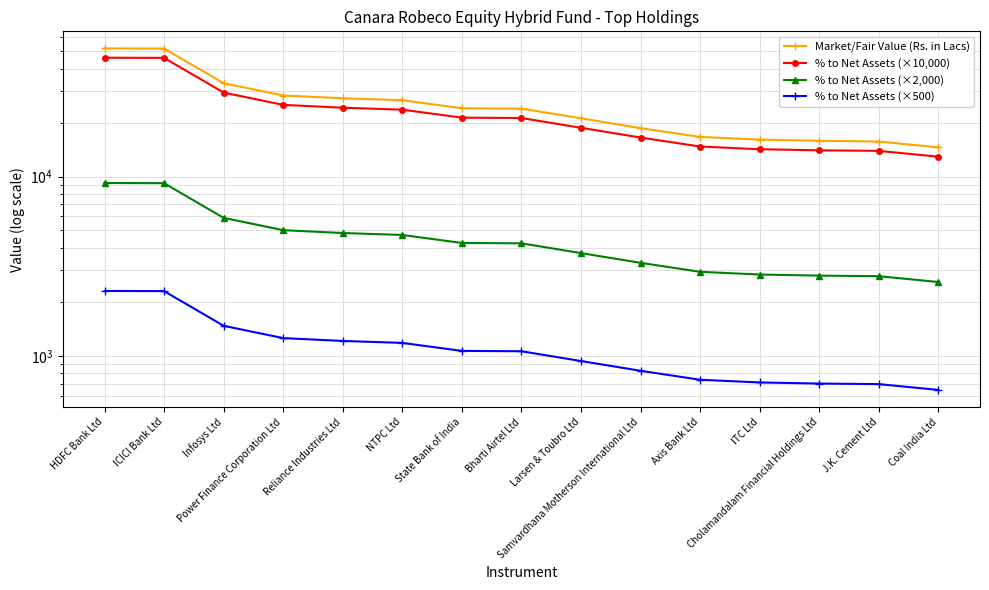

Reading right to left, what are all the values shown in this chart?

Market/Fair Value (Rs. in Lacs): Coal India Ltd=14539.3	J.K. Cement Ltd=15671.1	Cholamandalam Financial Holdings Ltd=15838.7	ITC Ltd=16062.6	Axis Bank Ltd=16634.7	Samvardhana Motherson International Ltd=18602.3	Larsen & Toubro Ltd=21134.4	Bharti Airtel Ltd=23933.7	State Bank of India=24031.0	NTPC Ltd=26658.5	Reliance Industries Ltd=27316.6	Power Finance Corporation Ltd=28306.9	Infosys Ltd=33160.6	ICICI Bank Ltd=51747.4	HDFC Bank Ltd=51836.8
% to Net Assets (×10,000): Coal India Ltd=12900.0	J.K. Cement Ltd=13900.0	Cholamandalam Financial Holdings Ltd=14000.0	ITC Ltd=14200.0	Axis Bank Ltd=14700.0	Samvardhana Motherson International Ltd=16500.0	Larsen & Toubro Ltd=18700.0	Bharti Airtel Ltd=21200.0	State Bank of India=21300.0	NTPC Ltd=23600.0	Reliance Industries Ltd=24200.0	Power Finance Corporation Ltd=25100.0	Infosys Ltd=29400.0	ICICI Bank Ltd=45900.0	HDFC Bank Ltd=46000.0
% to Net Assets (×2,000): Coal India Ltd=2580.0	J.K. Cement Ltd=2780.0	Cholamandalam Financial Holdings Ltd=2800.0	ITC Ltd=2840.0	Axis Bank Ltd=2940.0	Samvardhana Motherson International Ltd=3300.0	Larsen & Toubro Ltd=3740.0	Bharti Airtel Ltd=4240.0	State Bank of India=4260.0	NTPC Ltd=4720.0	Reliance Industries Ltd=4840.0	Power Finance Corporation Ltd=5020.0	Infosys Ltd=5880.0	ICICI Bank Ltd=9180.0	HDFC Bank Ltd=9200.0
% to Net Assets (×500): Coal India Ltd=645.0	J.K. Cement Ltd=695.0	Cholamandalam Financial Holdings Ltd=700.0	ITC Ltd=710.0	Axis Bank Ltd=735.0	Samvardhana Motherson International Ltd=825.0	Larsen & Toubro Ltd=935.0	Bharti Airtel Ltd=1060.0	State Bank of India=1065.0	NTPC Ltd=1180.0	Reliance Industries Ltd=1210.0	Power Finance Corporation Ltd=1255.0	Infosys Ltd=1470.0	ICICI Bank Ltd=2295.0	HDFC Bank Ltd=2300.0